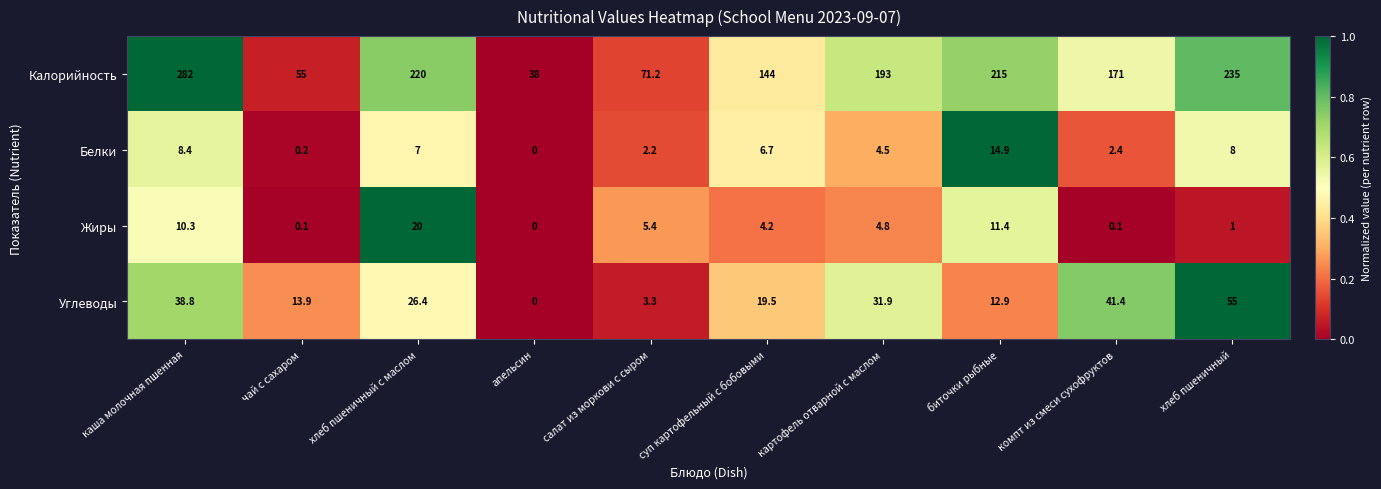

Which series changed the most between хлеб пшеничный с маслом and биточки рыбные?

Углеводы